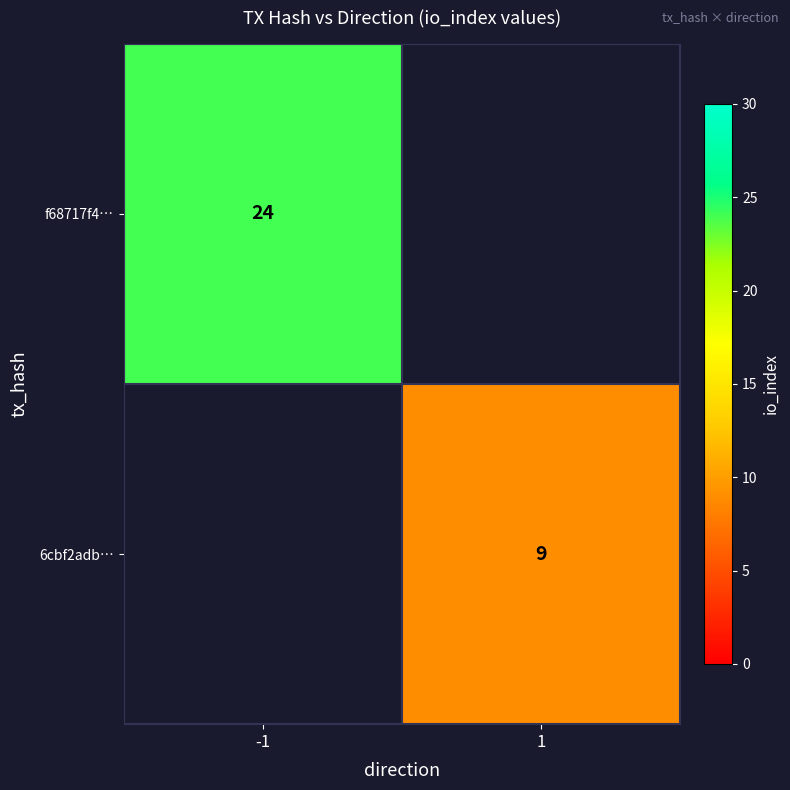

Is it true that 6cbf2adb… equals 9 at 1?

True